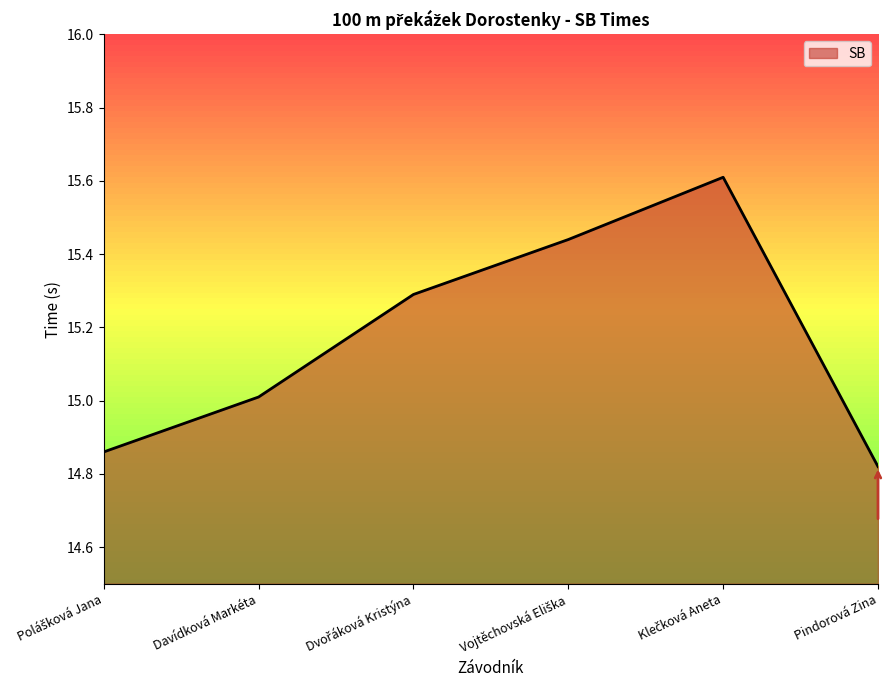

How many lines are shown in the chart?

1